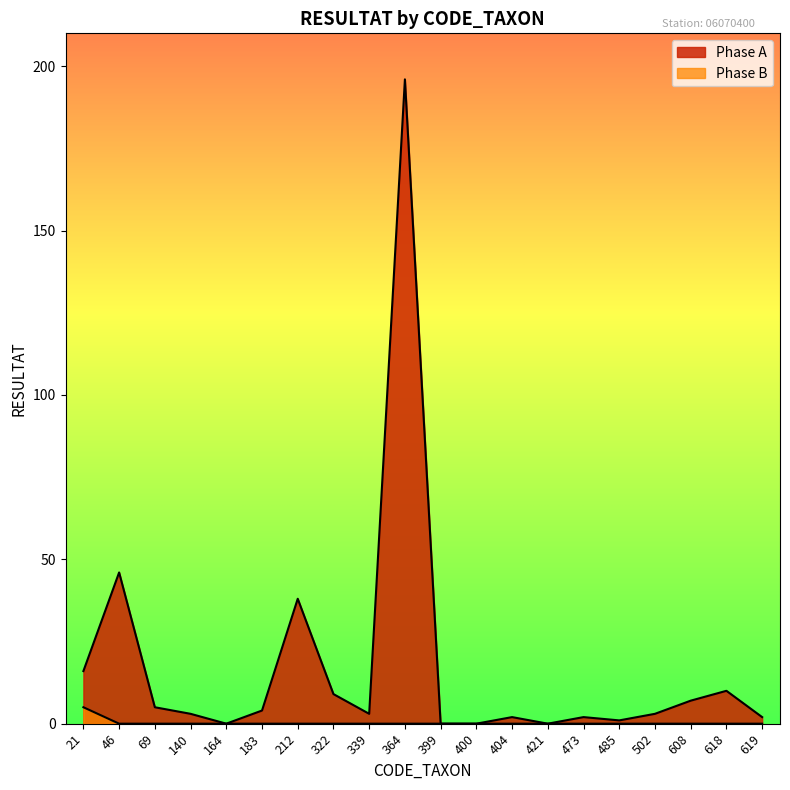

True or false: Phase B and Phase A cross at least once.

False